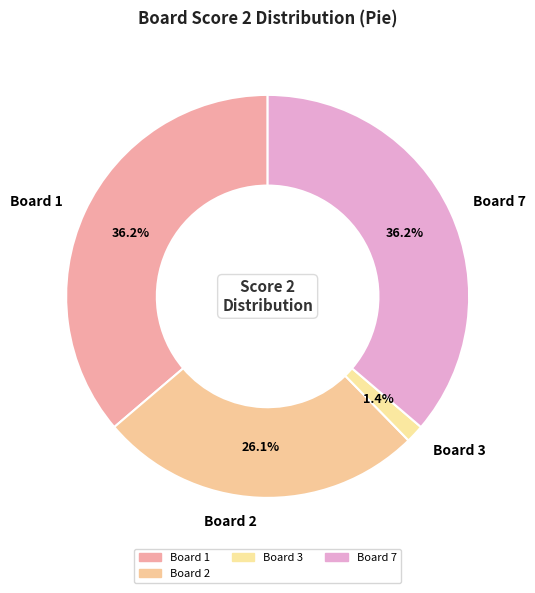

Does any single category account for the majority?

No